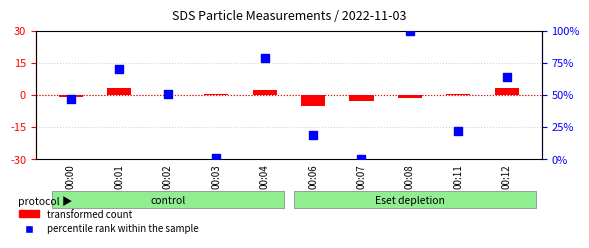

Is the value of transformed count at 00:08 greater than the value of percentile rank within the sample at 00:12?

No